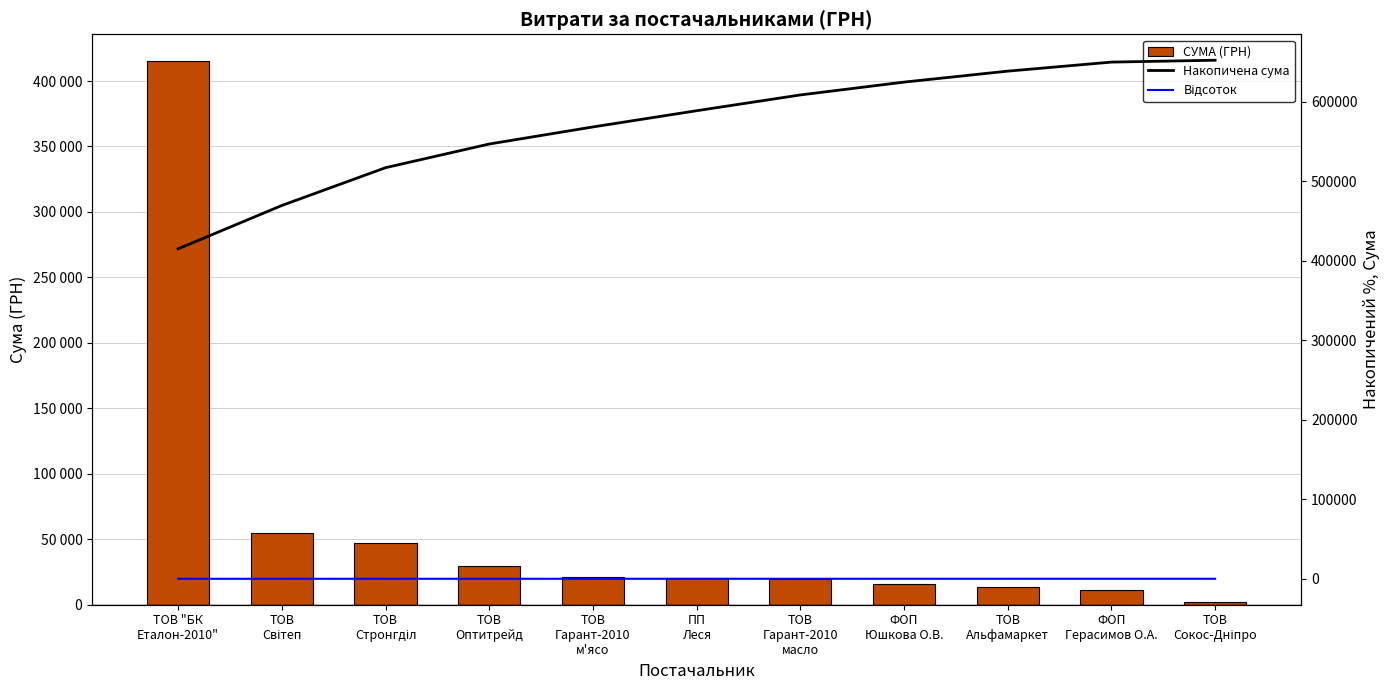

How many distinct data groups are displayed?

3